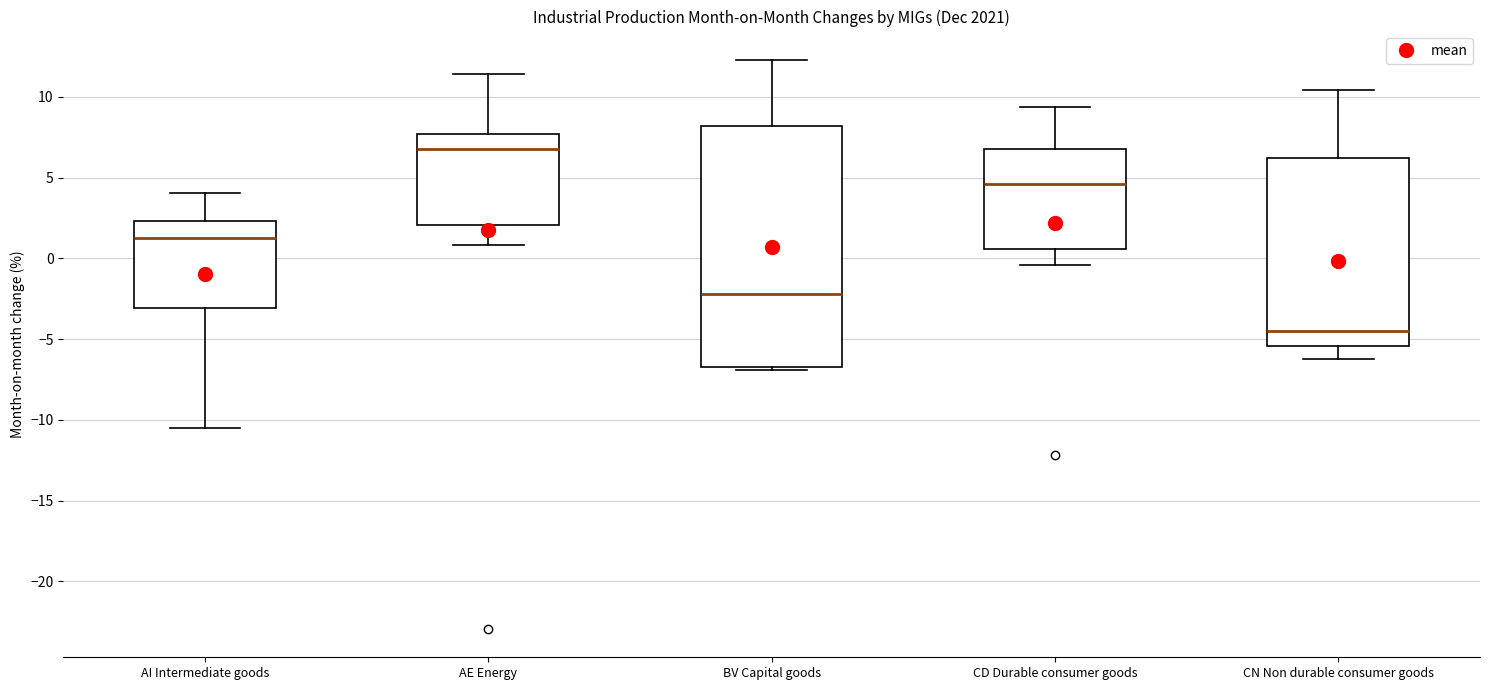

Reading left to right, read every box against the y-axis: the position of its median line, the range the box covers, and the ends of its whiskers. The values are not printed on the chart, so give them approximately, as read against the axis.

AI Intermediate goods: median 1.5, box -3.0 to 2.5, whiskers -10.5 to 4.0
AE Energy: median 7.0, box 2.0 to 7.5, whiskers 1.0 to 11.5
BV Capital goods: median -2.0, box -6.5 to 8.0, whiskers -7.0 to 12.5
CD Durable consumer goods: median 4.5, box 0.5 to 6.5, whiskers -0.5 to 9.5
CN Non durable consumer goods: median -4.5, box -5.5 to 6.0, whiskers -6.0 to 10.5